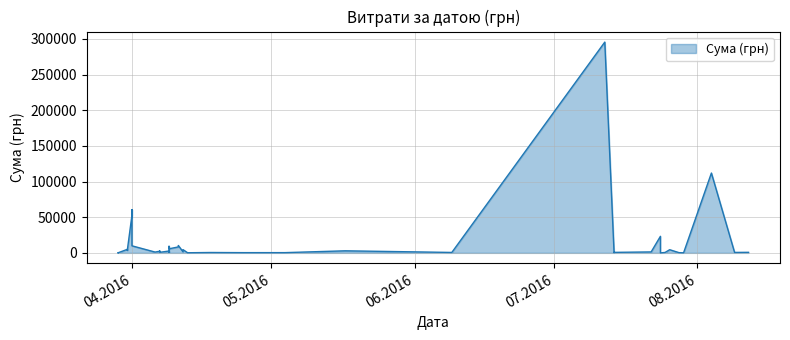

What is the value of the 40th point from the left?

97.8